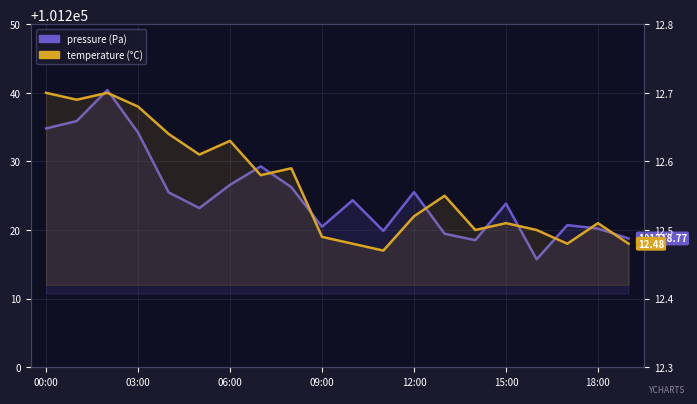

Does the chart display data point markers on the line(s)?

No